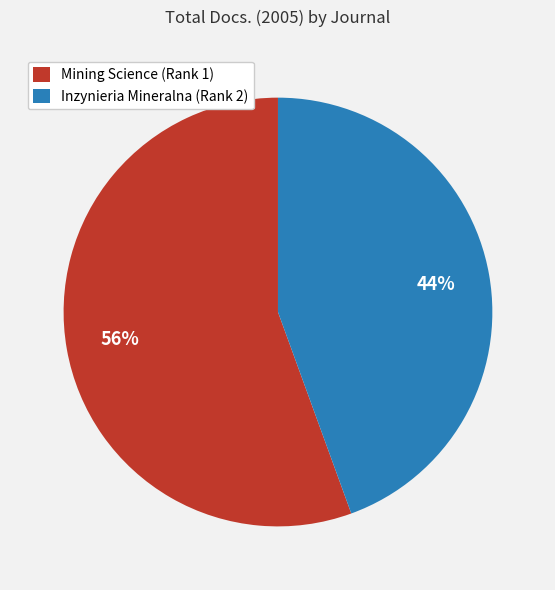

To the nearest percent, what percentage of the pie is Inzynieria Mineralna (Rank 2)?

44%